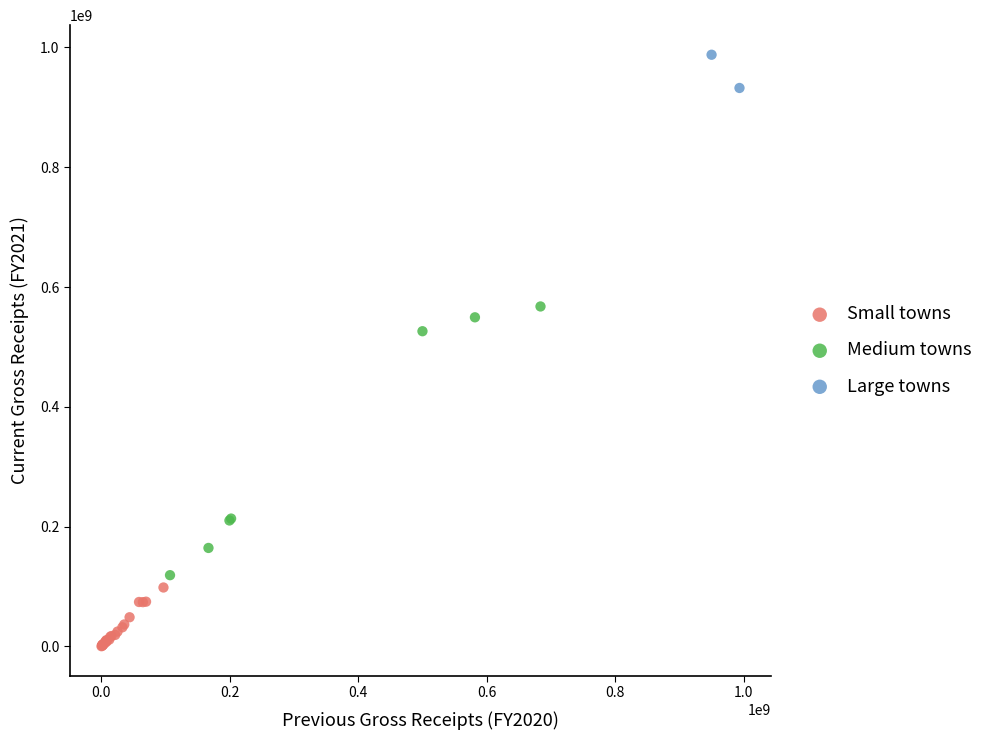

What are all the series names shown in the legend?

Small towns, Medium towns, Large towns